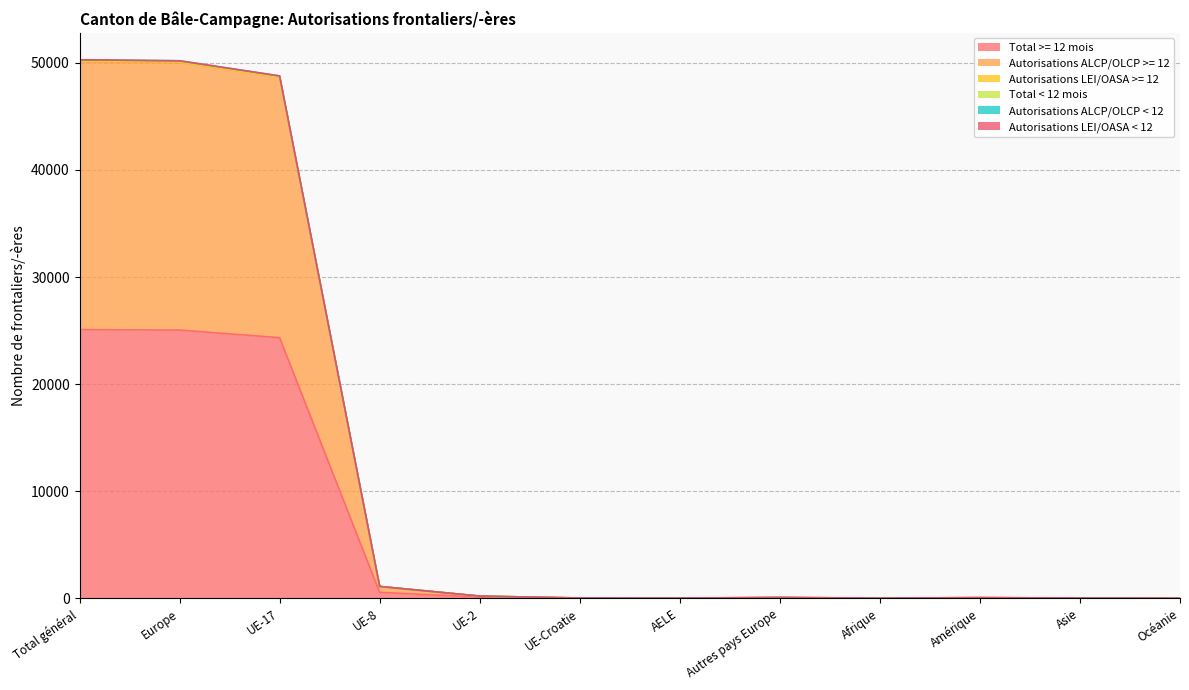

At how many categories does at least one series exceed 38127?

3